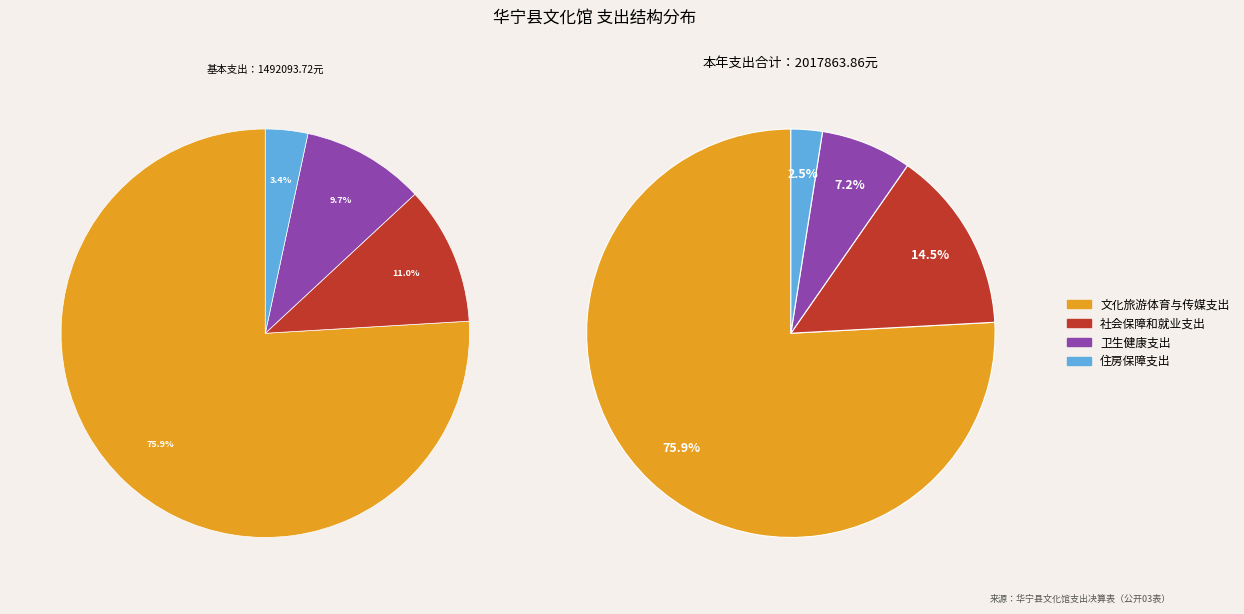

To the nearest percent, what is the combined percentage of 卫生健康支出 and 文化旅游体育与传媒支出?

83%